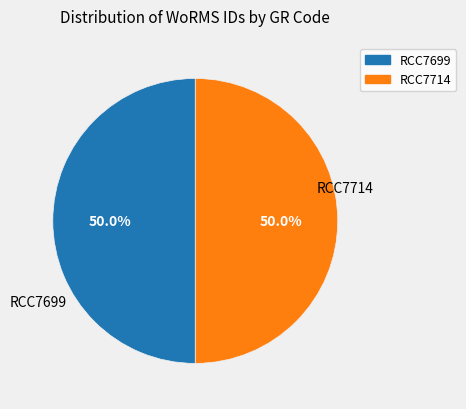

What portion of the pie excludes RCC7714?

50.0%